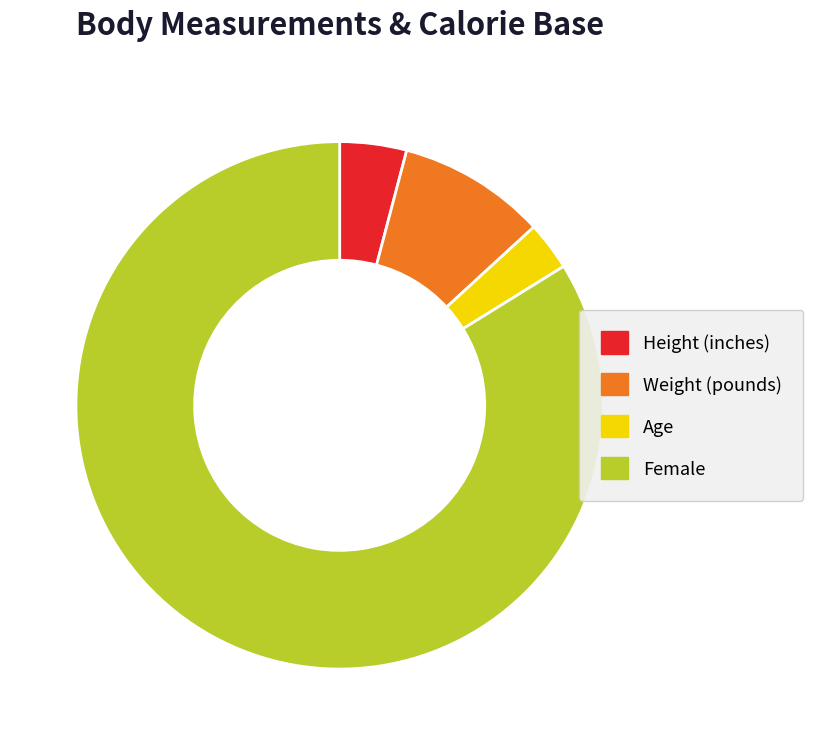

Which slice is the smallest?

Age